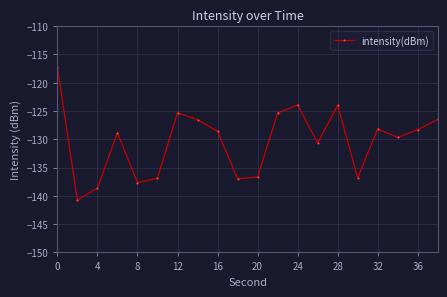

What is the value of the 17th point from the left?

-128.2